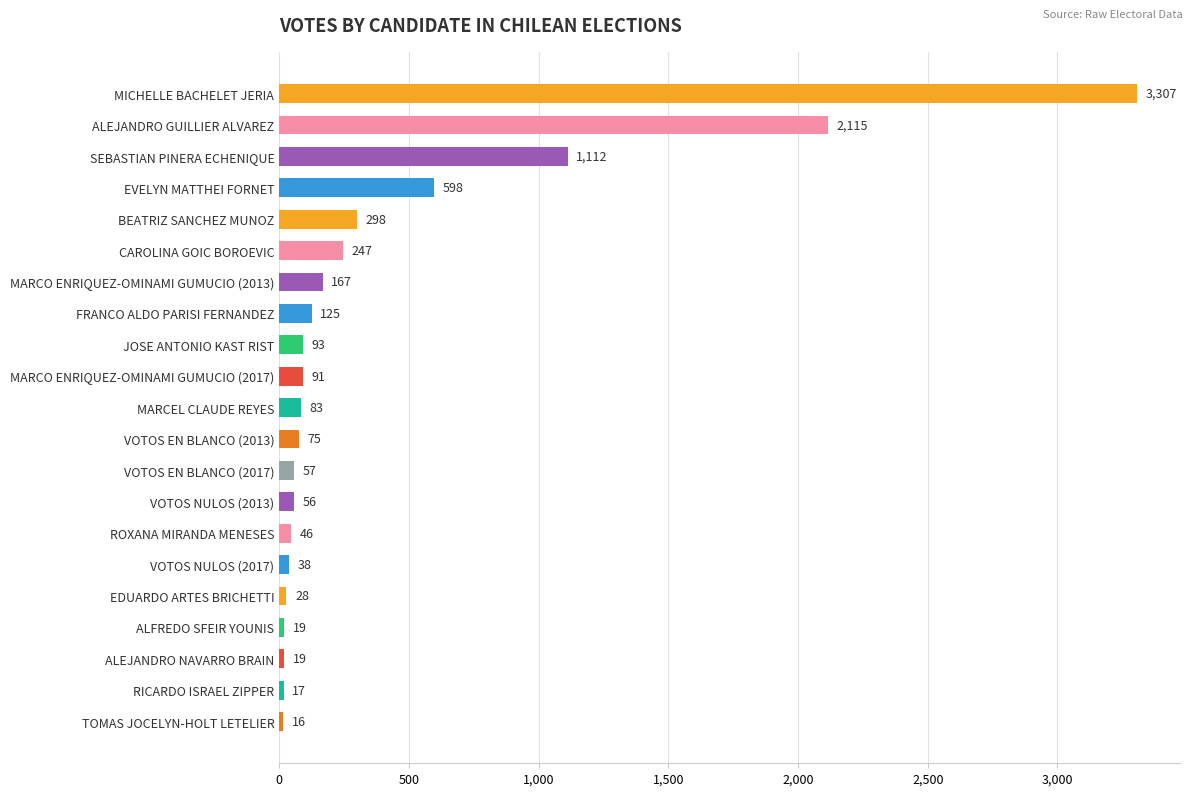

Are the bars grouped side by side (vs. stacked)?

No